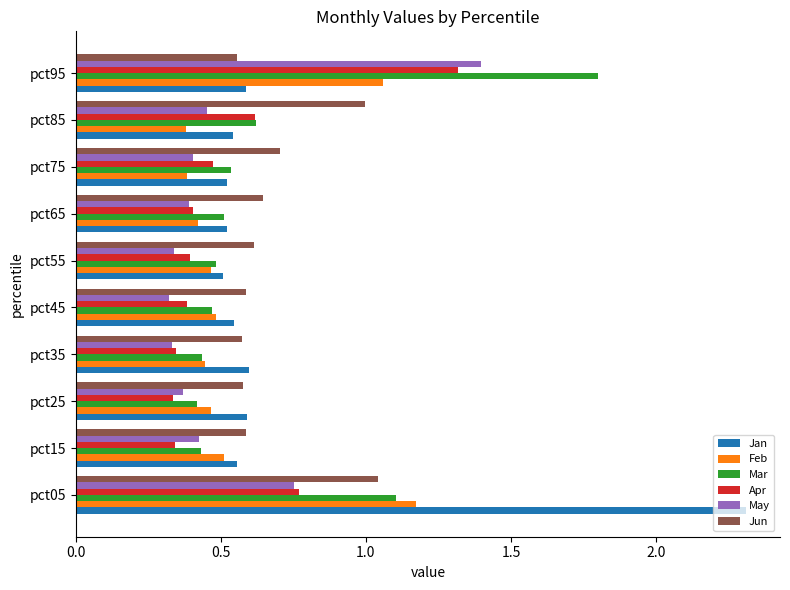

Is the value of Mar at pct75 greater than the value of Feb at pct65?

Yes